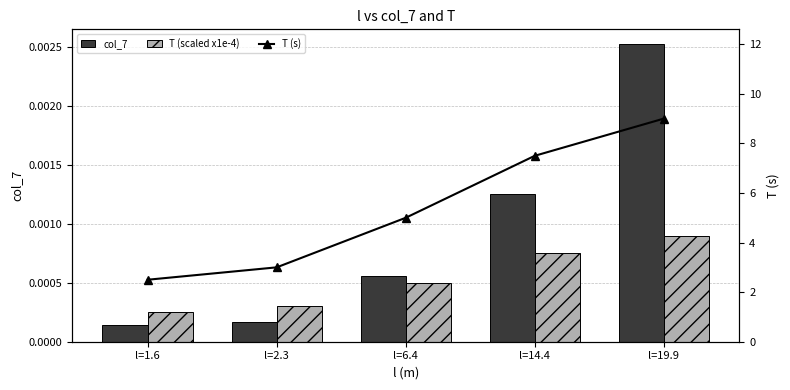

List the series in order of their peak value, lowest first.

T (scaled x1e-4), col_7, T (s)